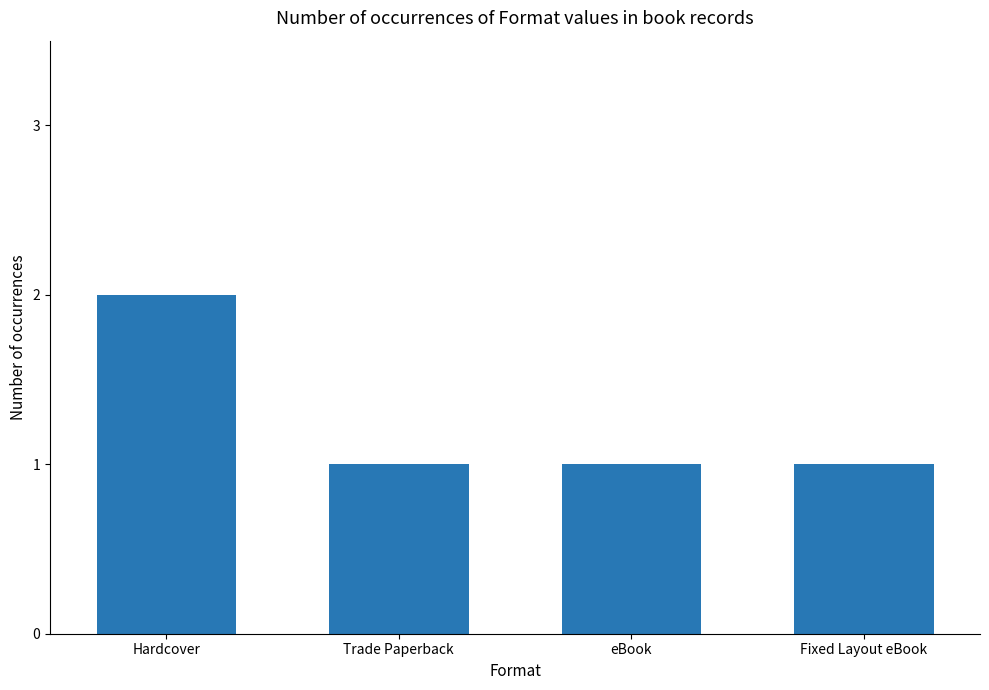

True or false: the data shows 0 at Trade Paperback.

False